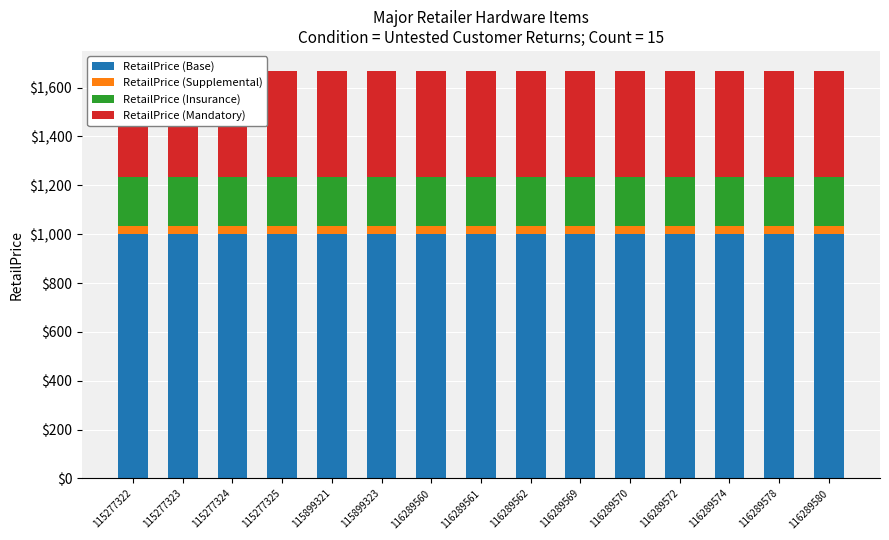

Rank the series by their maximum value, from lowest to highest.

RetailPrice (Supplemental), RetailPrice (Insurance), RetailPrice (Mandatory), RetailPrice (Base)